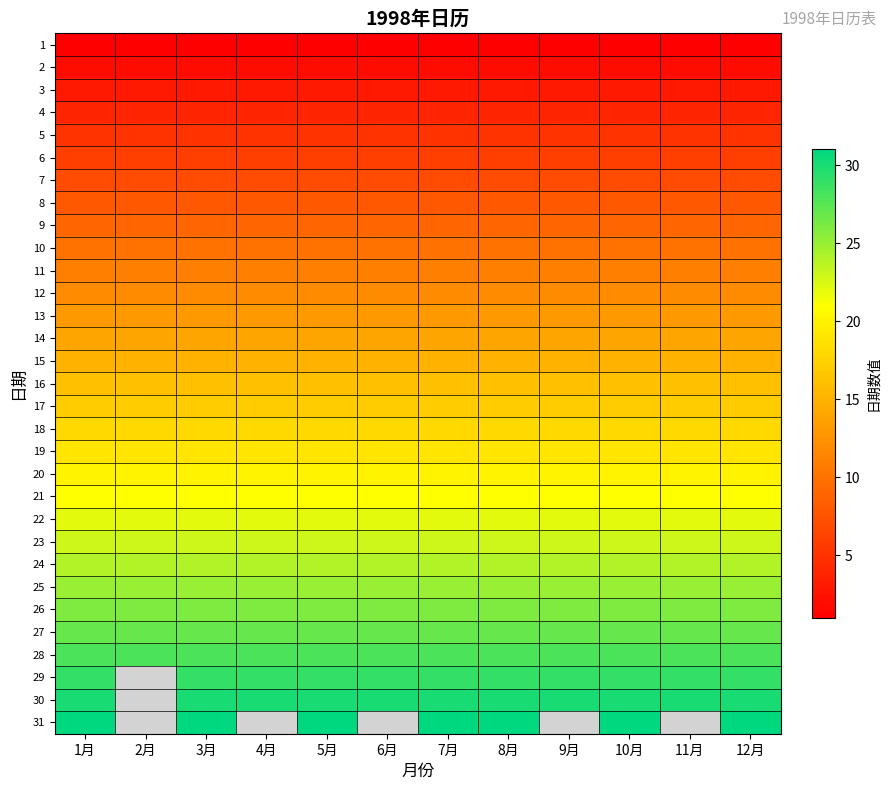

At which category is the sum across all series the highest?

1月